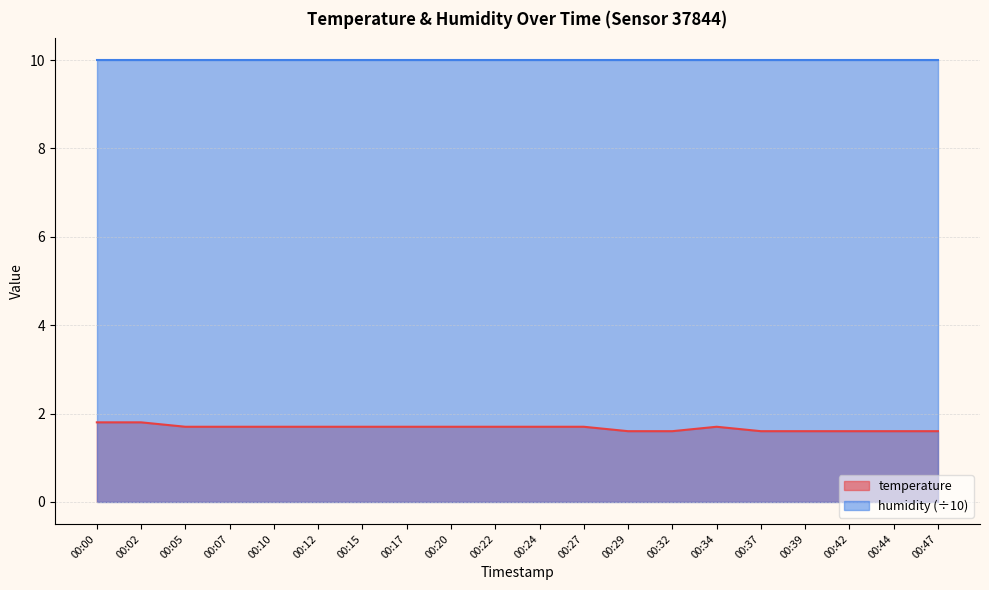

Count the values in the range 1 to 2.

20